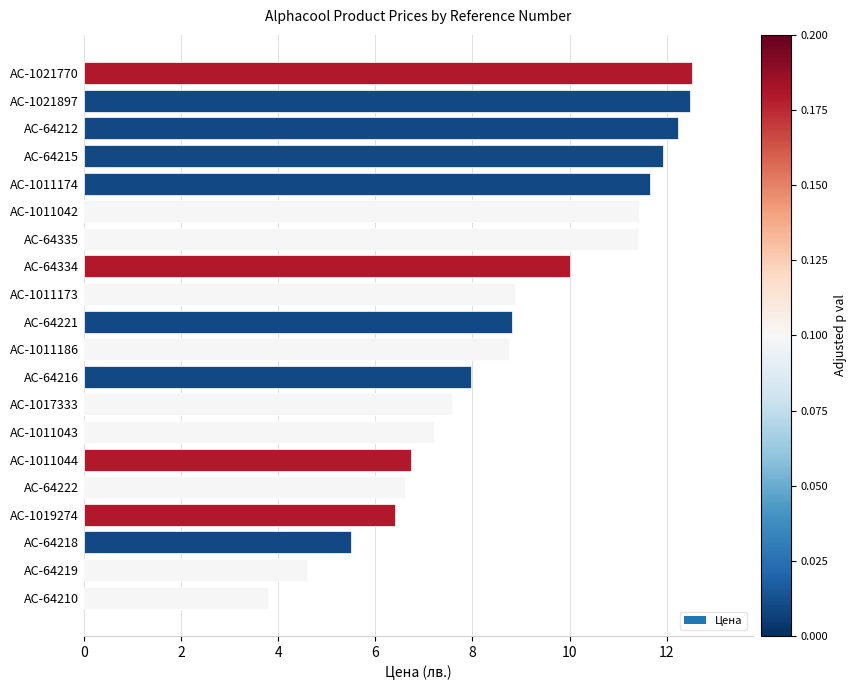

What is the approximate value at AC-64219?

4.6